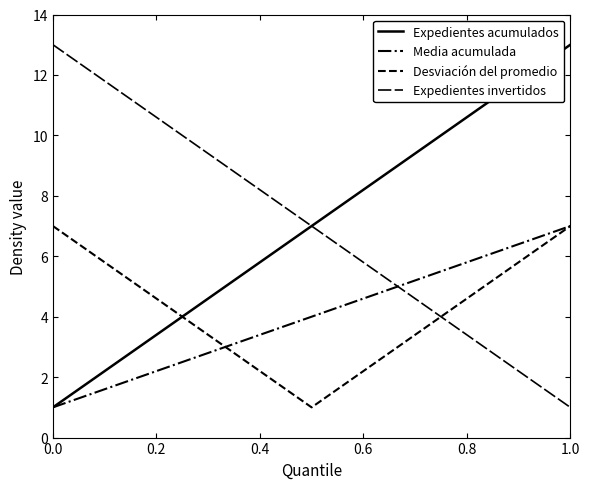

How many lines are shown in the chart?

4